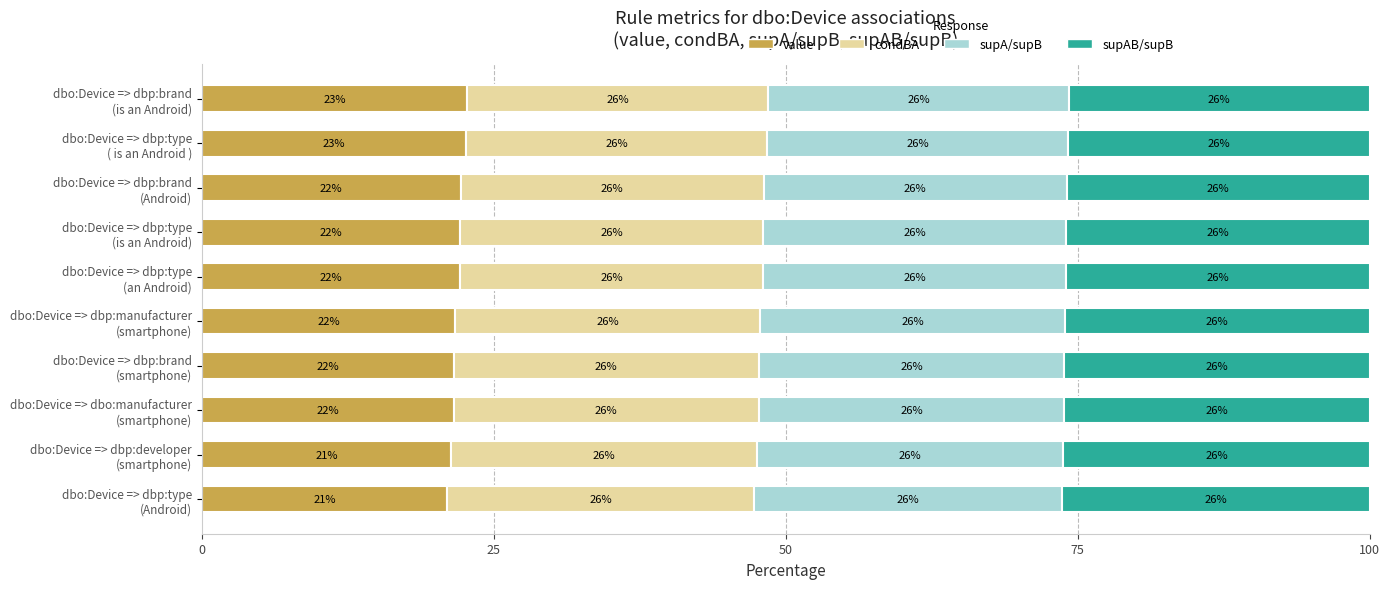

What is the maximum value for value?

22.7